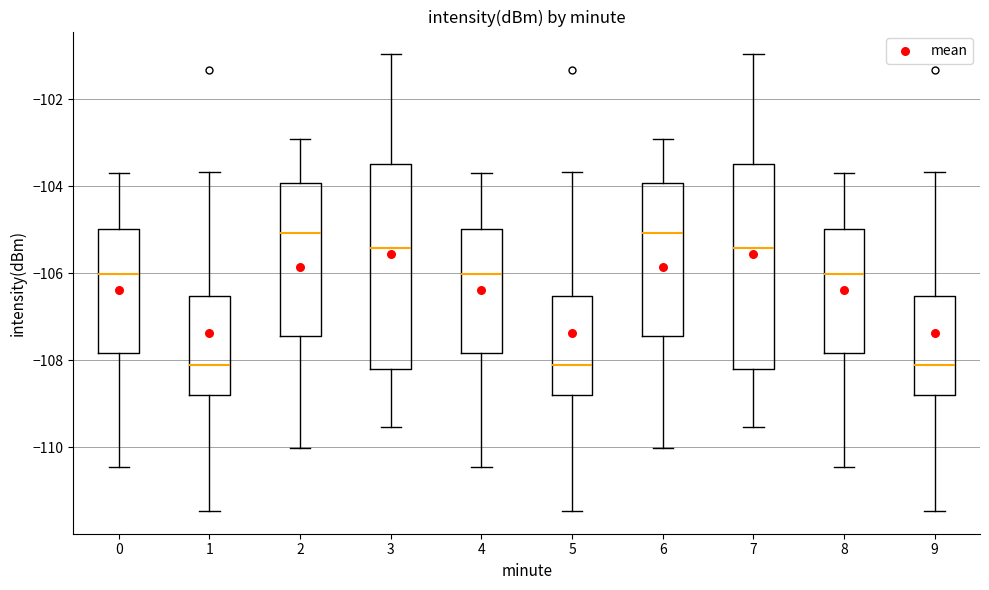

Reading left to right, transcribe this box plot: for each box, give where its median line is, the range the box spans, and where its two whiskers end, as read against the y-axis. The values are not printed on the chart, so give them approximately, as read against the axis.

0: median -106.0, box -107.8 to -105.0, whiskers -110.4 to -103.6
1: median -108.2, box -108.8 to -106.6, whiskers -111.4 to -103.6
2: median -105.0, box -107.4 to -104.0, whiskers -110.0 to -103.0
3: median -105.4, box -108.2 to -103.4, whiskers -109.6 to -101.0
4: median -106.0, box -107.8 to -105.0, whiskers -110.4 to -103.6
5: median -108.2, box -108.8 to -106.6, whiskers -111.4 to -103.6
6: median -105.0, box -107.4 to -104.0, whiskers -110.0 to -103.0
7: median -105.4, box -108.2 to -103.4, whiskers -109.6 to -101.0
8: median -106.0, box -107.8 to -105.0, whiskers -110.4 to -103.6
9: median -108.2, box -108.8 to -106.6, whiskers -111.4 to -103.6